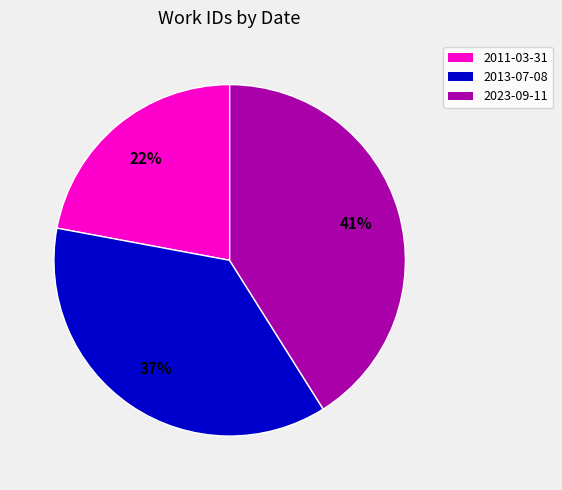

True or false: 2011-03-31 accounts for 28% of the total.

False